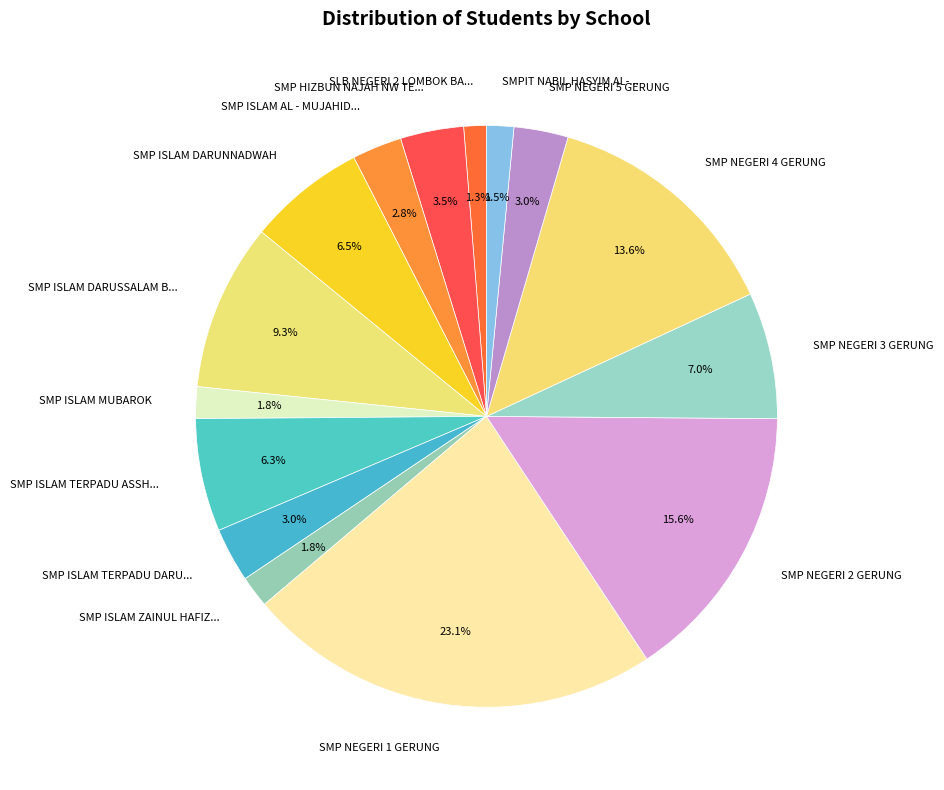

What portion of the pie excludes SLB NEGERI 2 LOMBOK BA...?

98.7%